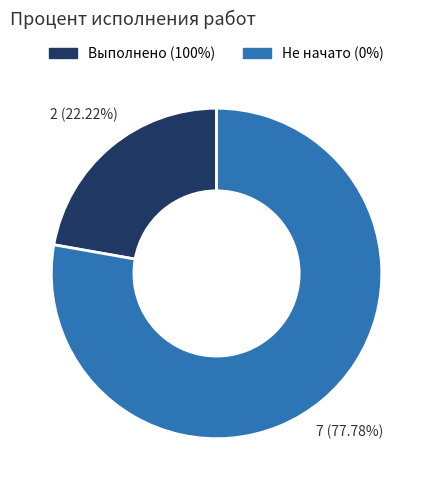

Does Не начато (0%) represent more than half of the total?

Yes